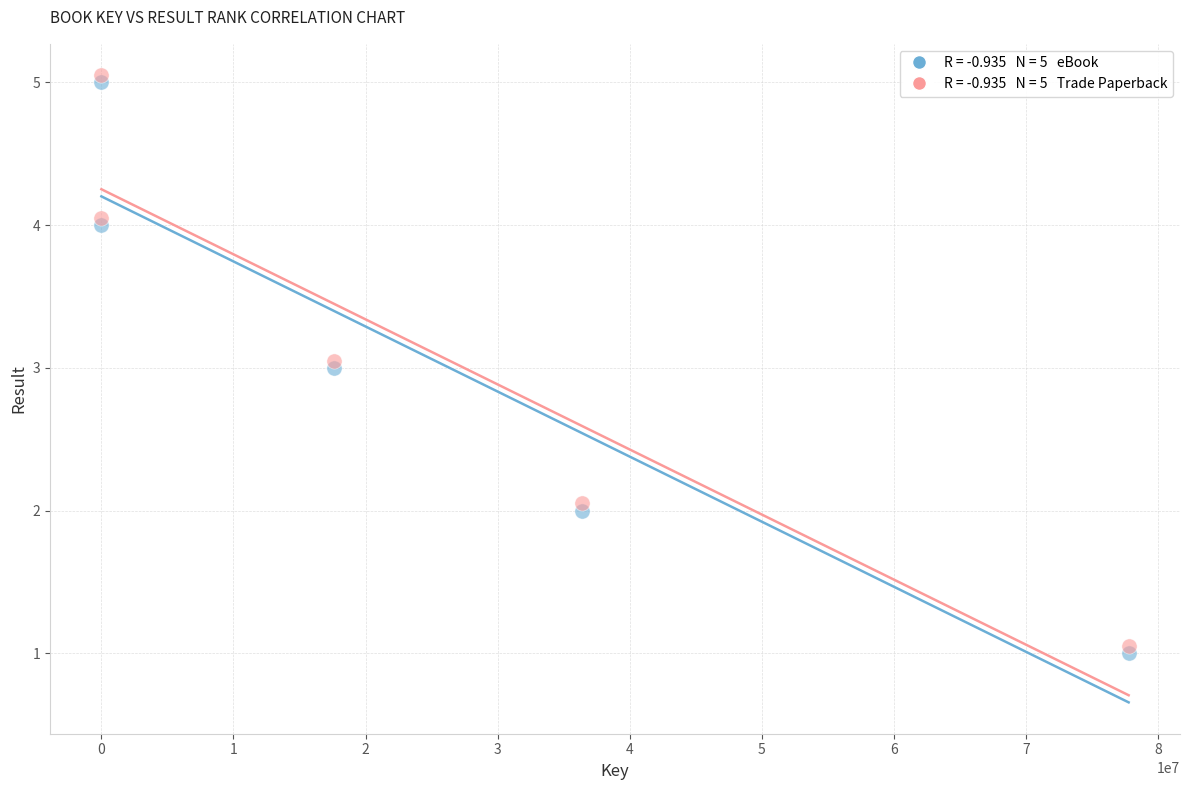

Across all data points, what is the range of X values (max minus min)?

77761304.0